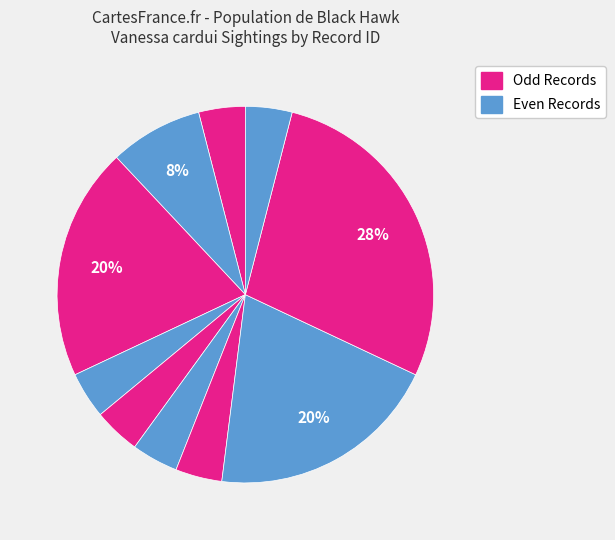

Does any single category account for the majority?

No